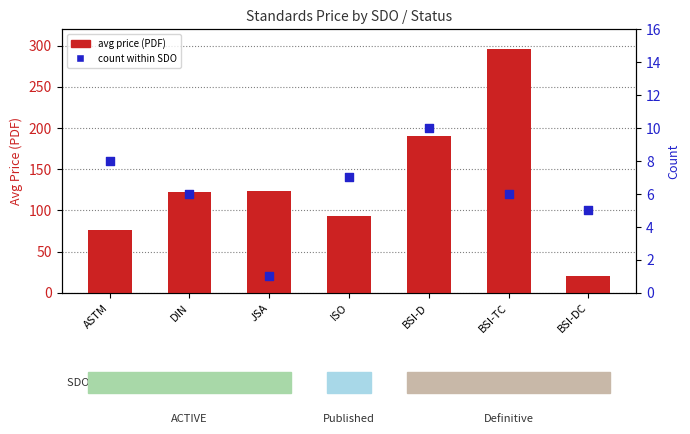

What is the total value across all series at JSA?

125